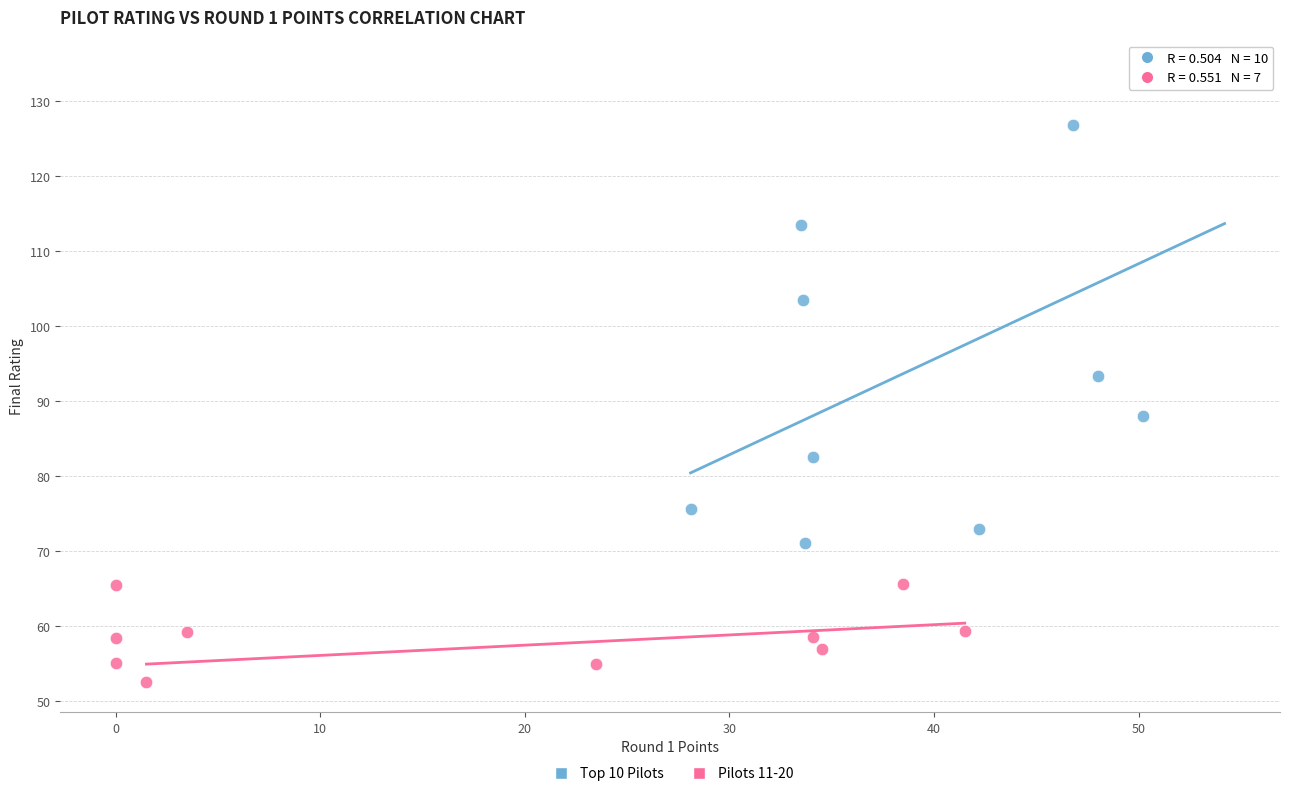

Which series reaches the maximum Y coordinate?

Top 10 Pilots